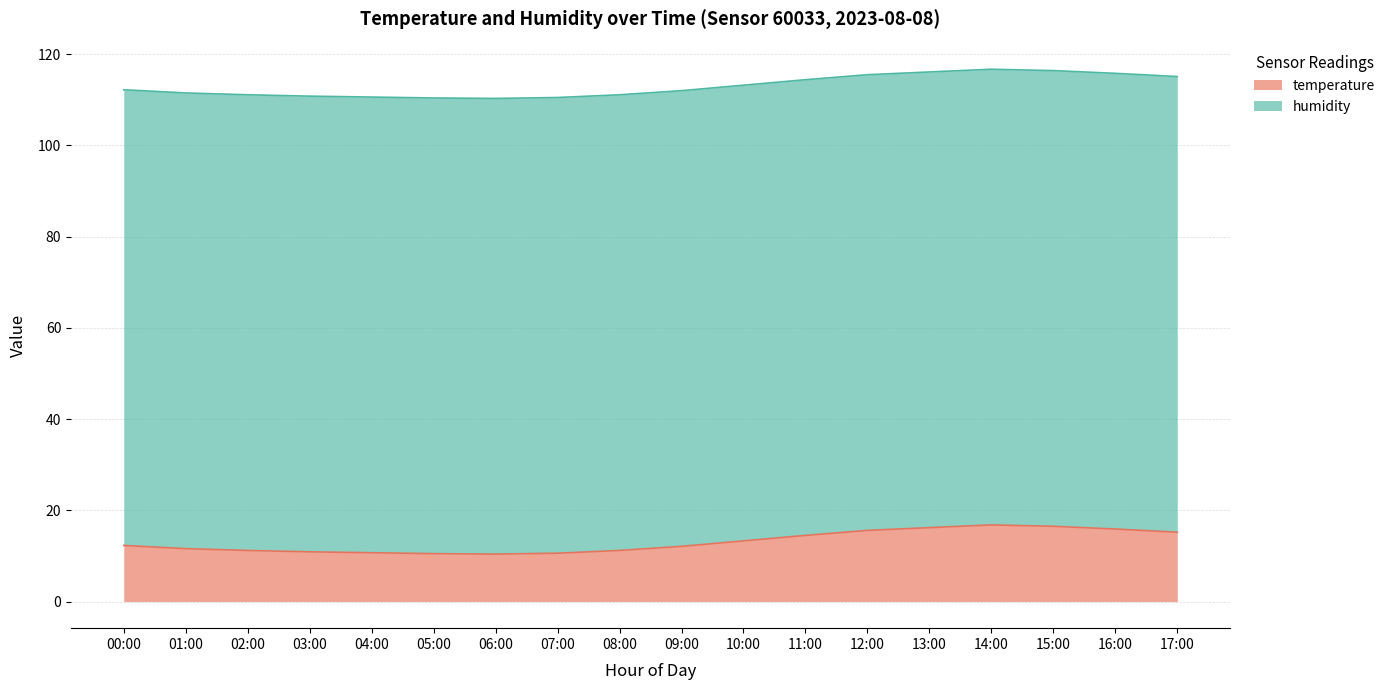

What is the difference between the maximum and minimum values in the temperature series?

6.4